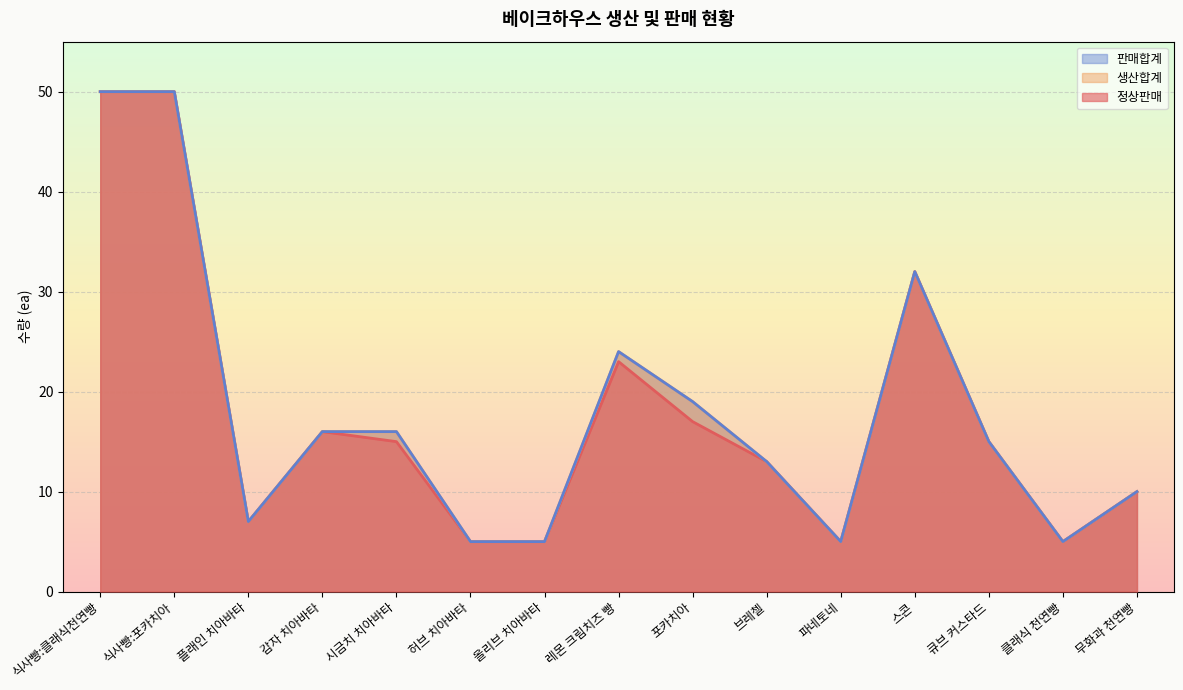

At 큐브 커스타드, list the series in order from largest to smallest.

정상판매, 생산합계, 판매합계